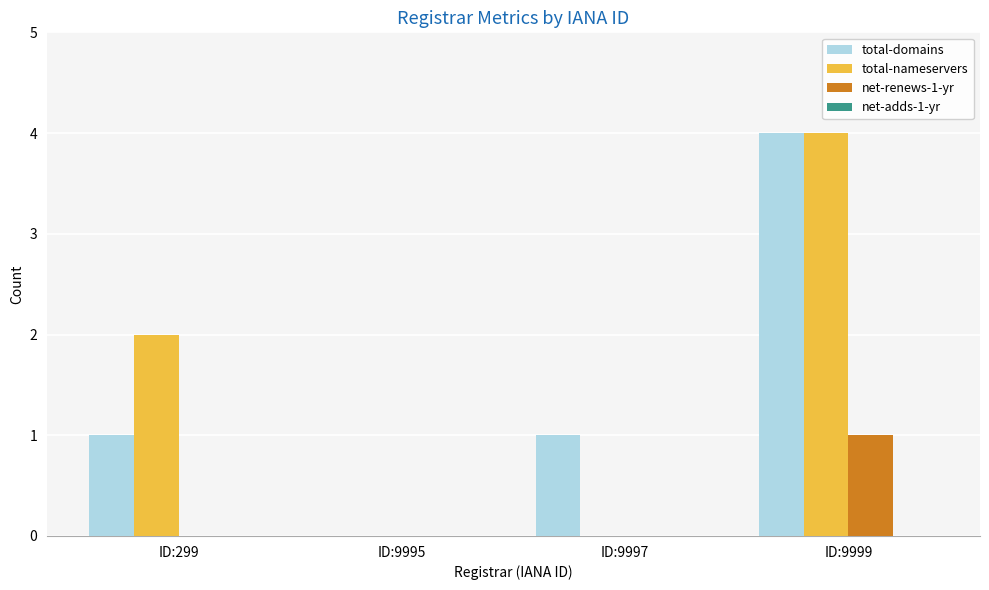

True or false: net-renews-1-yr has a value of -1 at ID:9997.

False